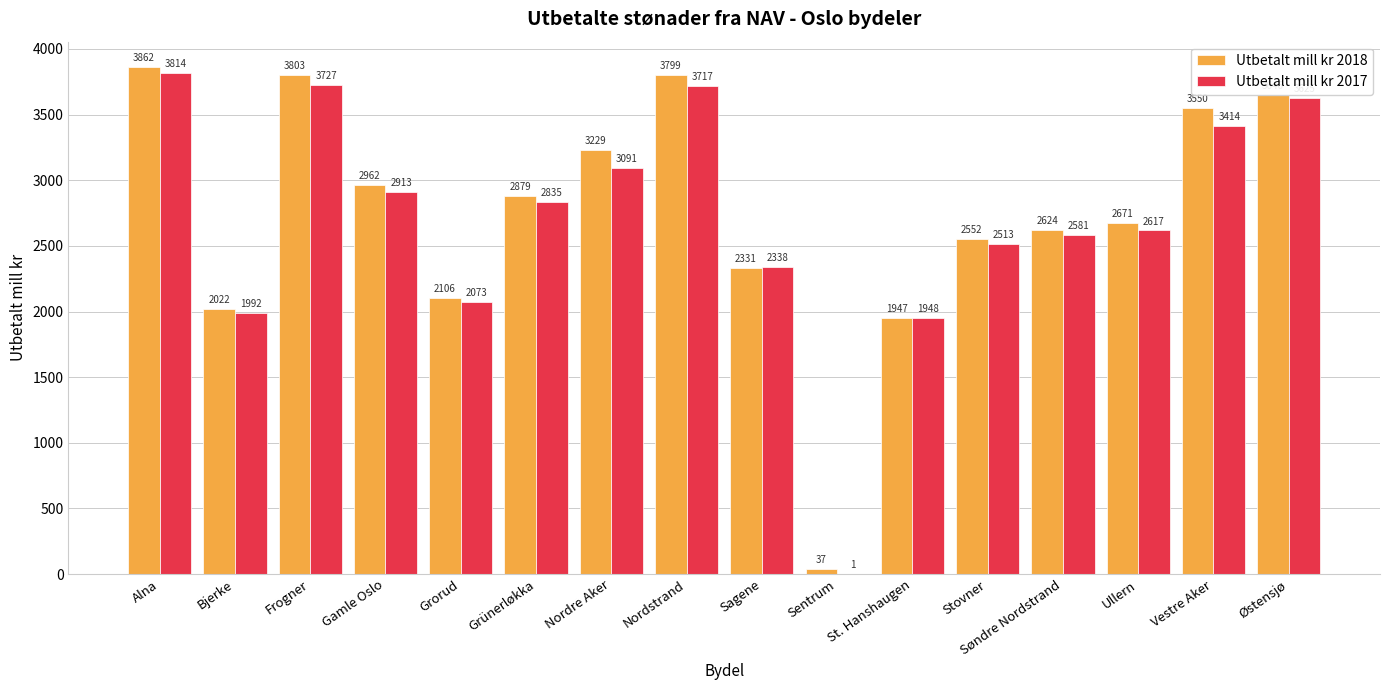

What is the sum of all Utbetalt mill kr 2017 values?

43199.7